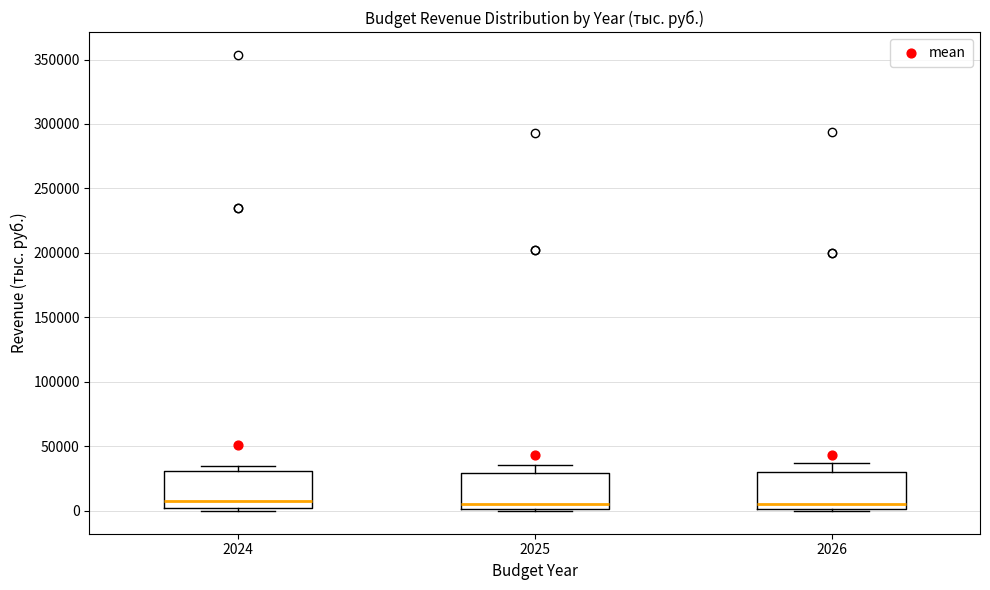

Reading left to right, read every box against the y-axis: the position of its median line, the range the box covers, and the ends of its whiskers. The values are not printed on the chart, so give them approximately, as read against the axis.

2024: median 10000, box 0 to 30000, whiskers 0 (just below the box's lower edge) to 35000
2025: median 5000, box 0 to 30000, whiskers 0 to 35000
2026: median 5000, box 0 to 30000, whiskers 0 to 35000